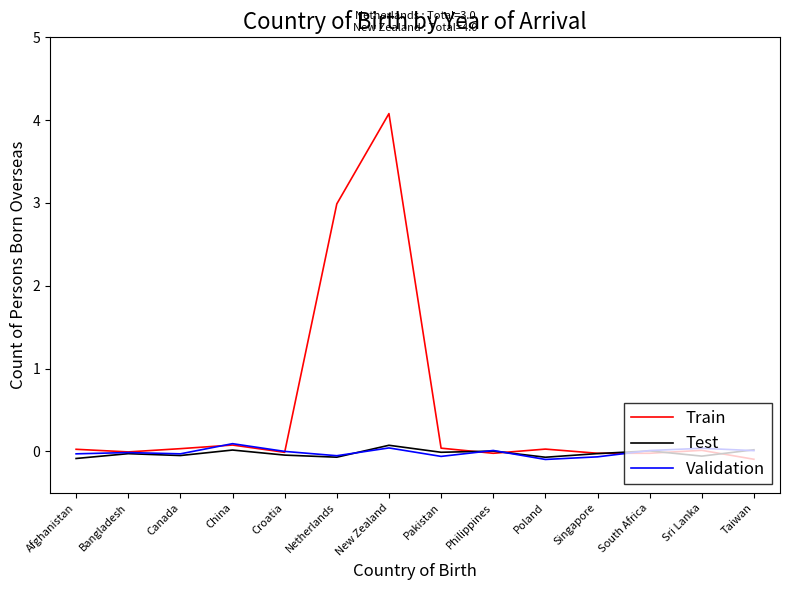

Which series has the widest spread of values?

Train